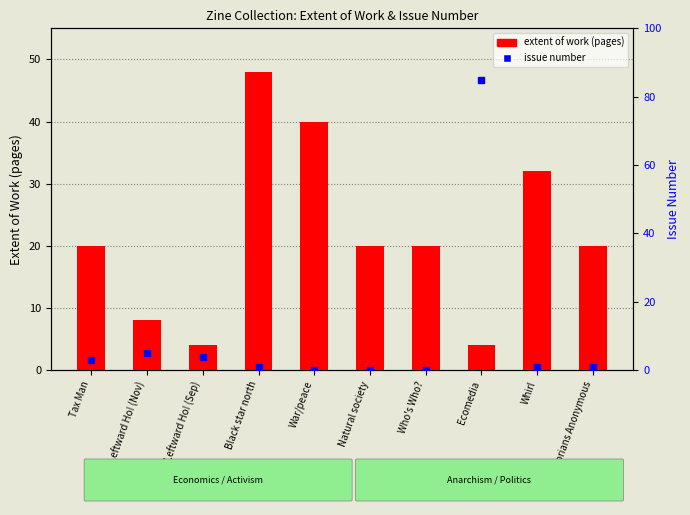

Which series reaches the maximum Y coordinate?

issue number